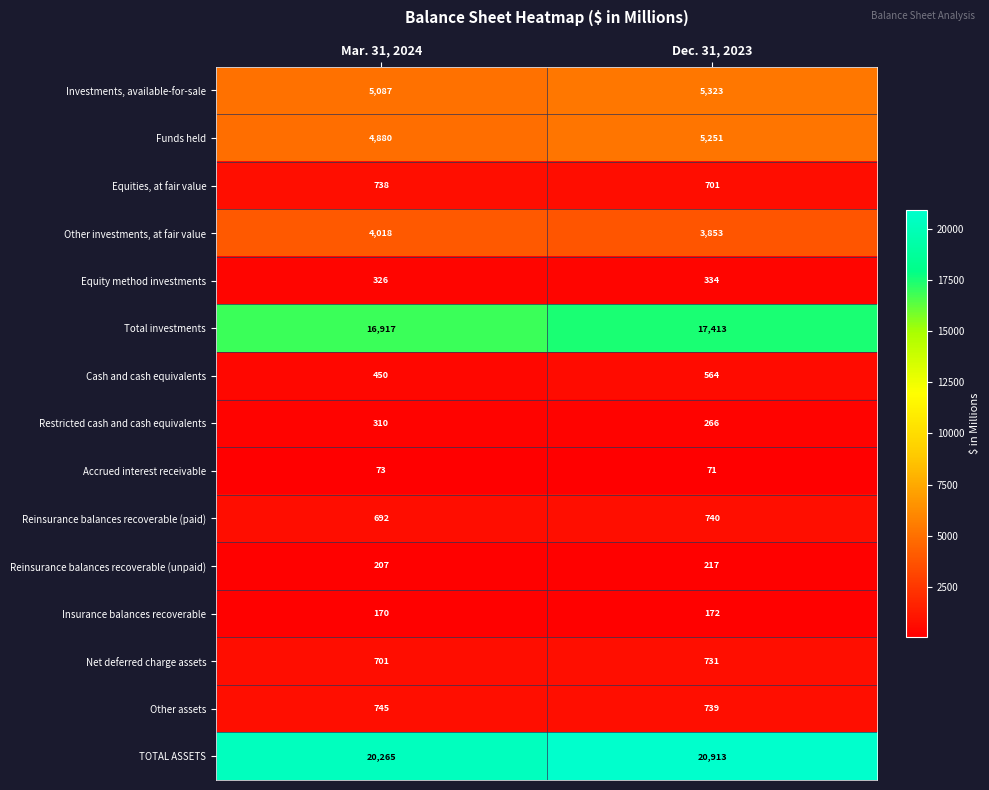

What is the total value across all series at Dec. 31, 2023?

57288